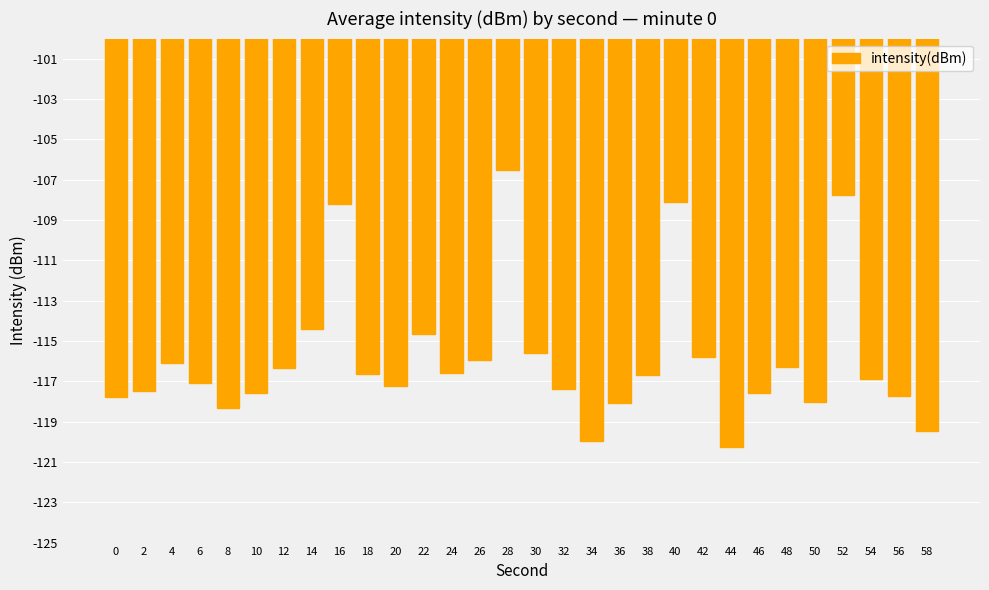

What is the value of the 1st bar from the left?

-117.8